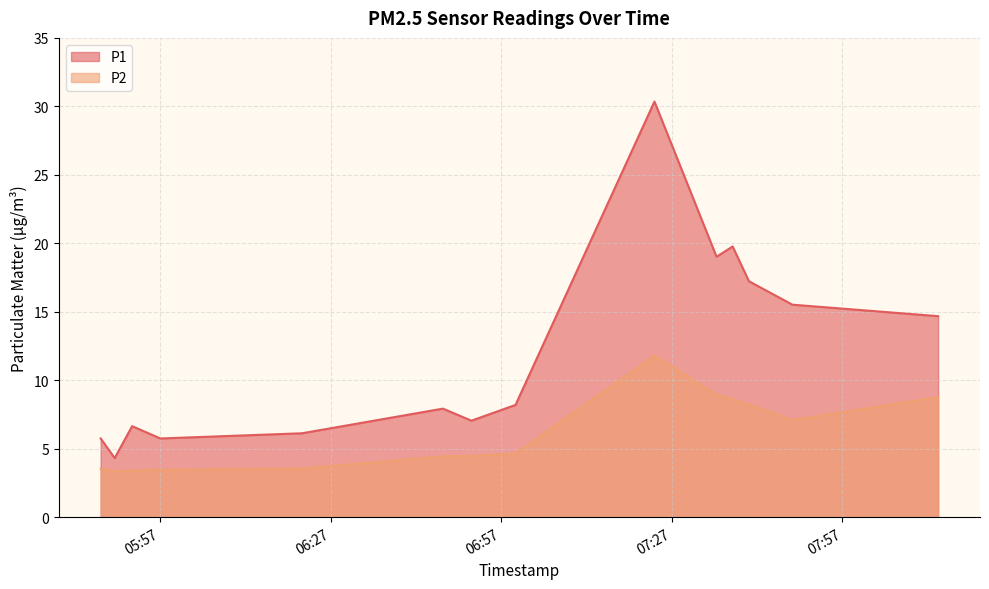

What is the label of the 6th point from the right?

2022-11-28T07:23:56